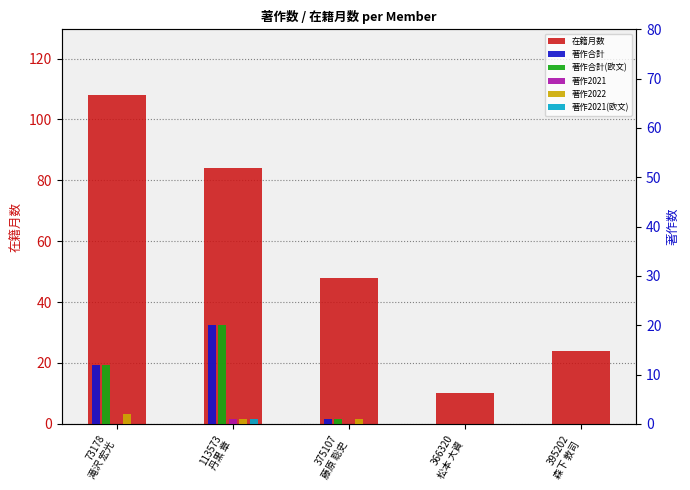

True or false: 著作合計(欧文) has a value of 12 at 73178
滝沢 宏光.

True